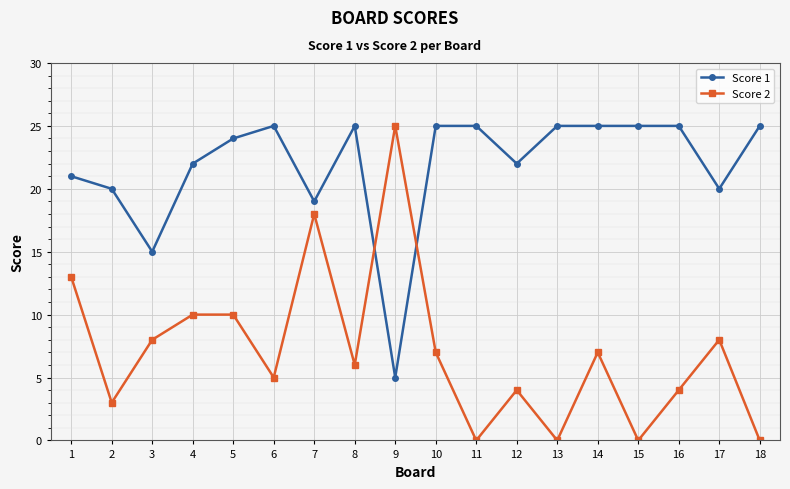

Reading left to right, transcribe all the data shown in this chart.

Score 1: 21	20	15	22	24	25	19	25	5	25	25	22	25	25	25	25	20	25
Score 2: 13	3	8	10	10	5	18	6	25	7	0	4	0	7	0	4	8	0